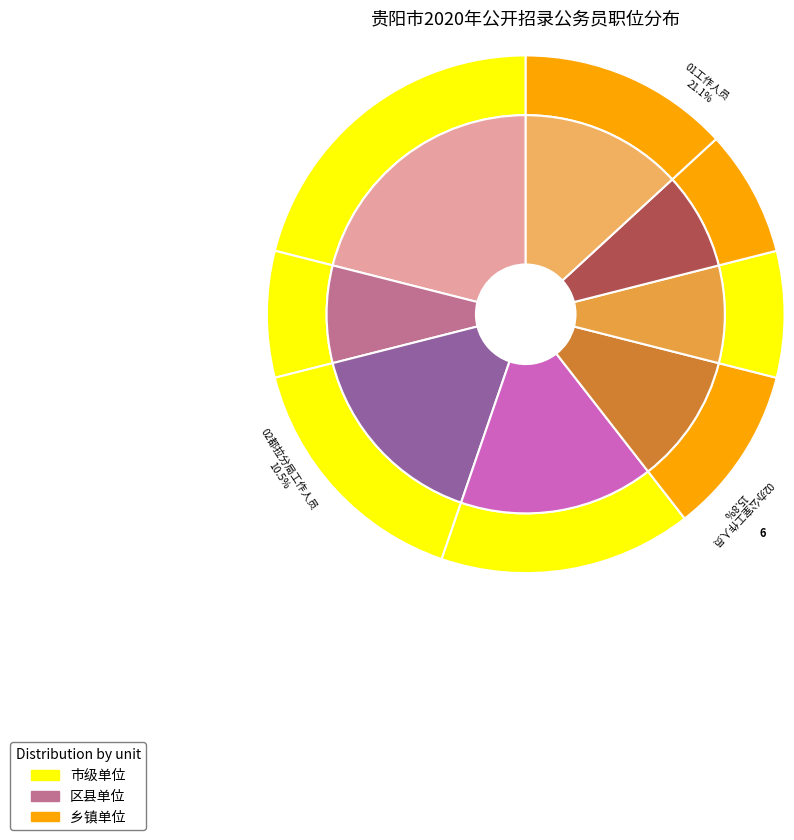

What is the smallest slice in the pie chart?

16一线执法人员